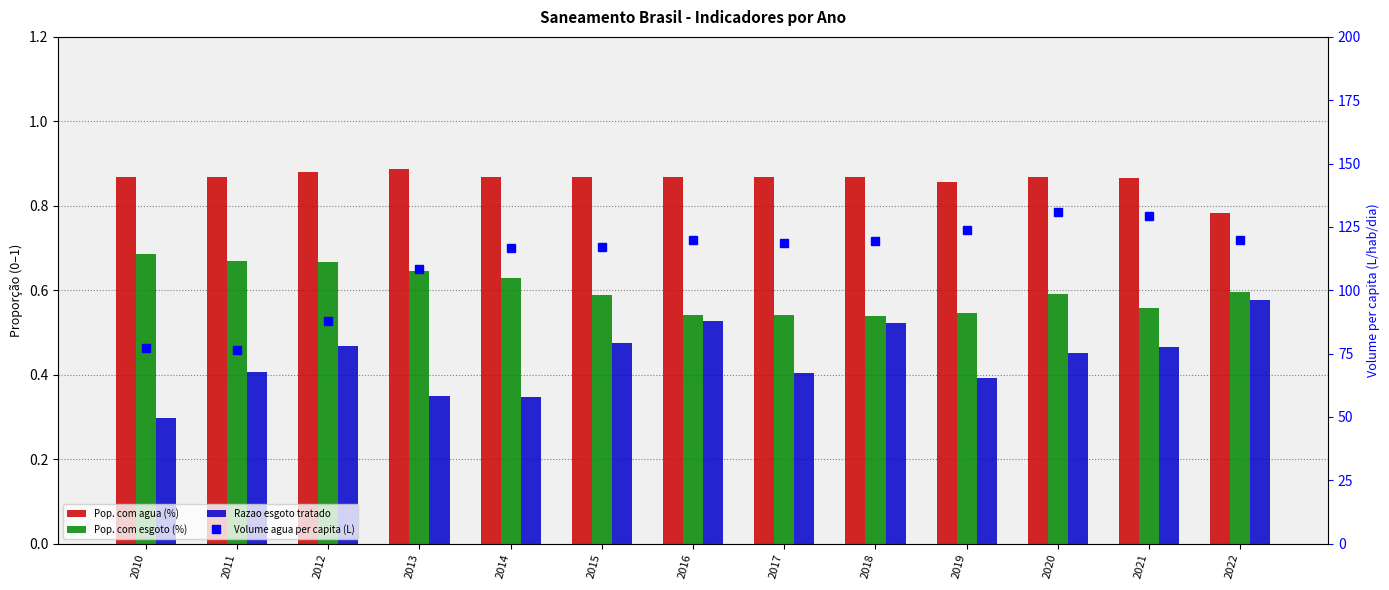

At which label is Razao esgoto tratado closest to 0?

2010